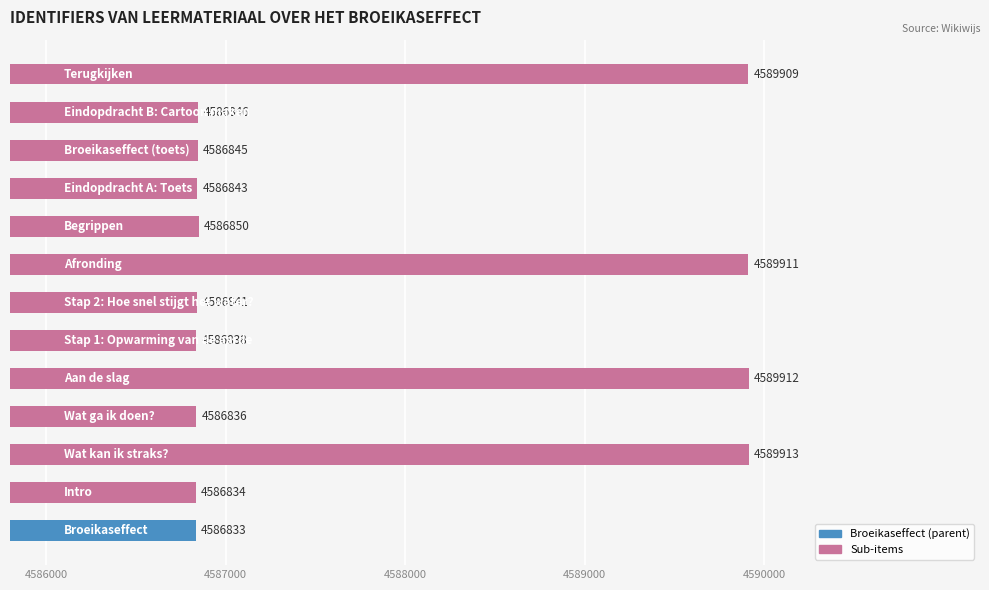

How many data points does each series have?

13